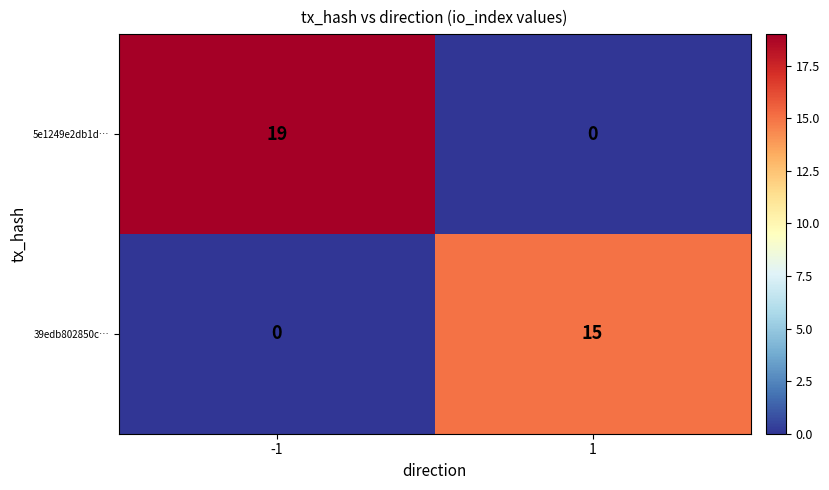

Which series has the largest total across all categories?

5e1249e2db1d…